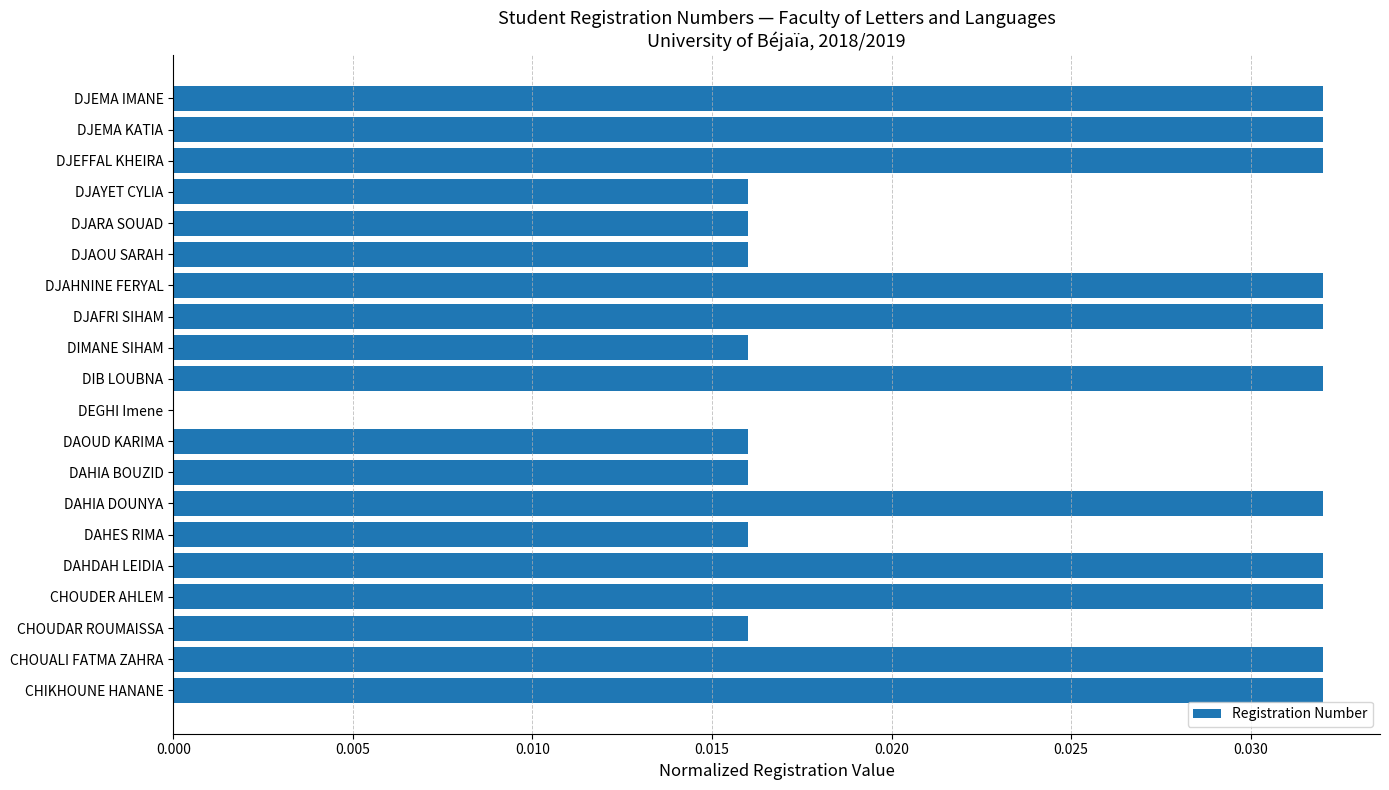

Are the bars horizontal?

Yes